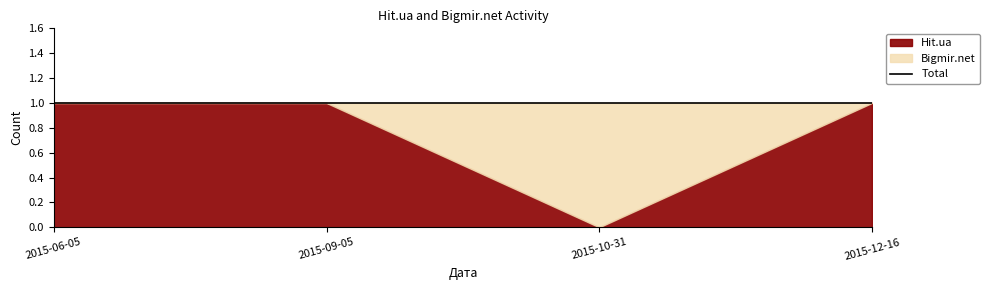

Is the value of Hit.ua at 2015-12-16 greater than the value of Bigmir.net at 2015-12-16?

Yes